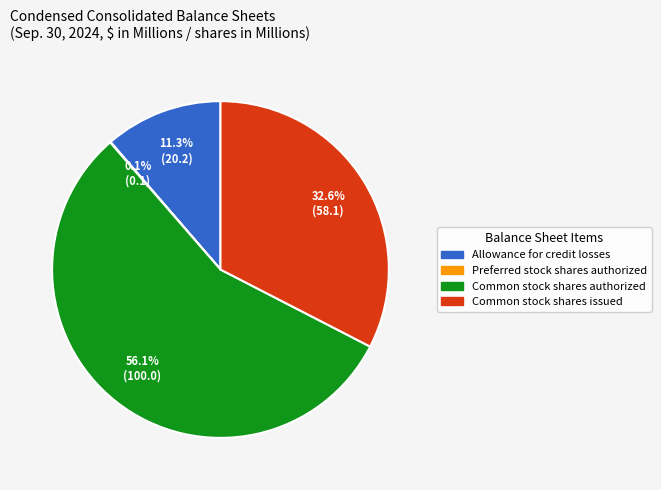

To the nearest percent, what is the difference between the largest and smallest slice percentages?

56%